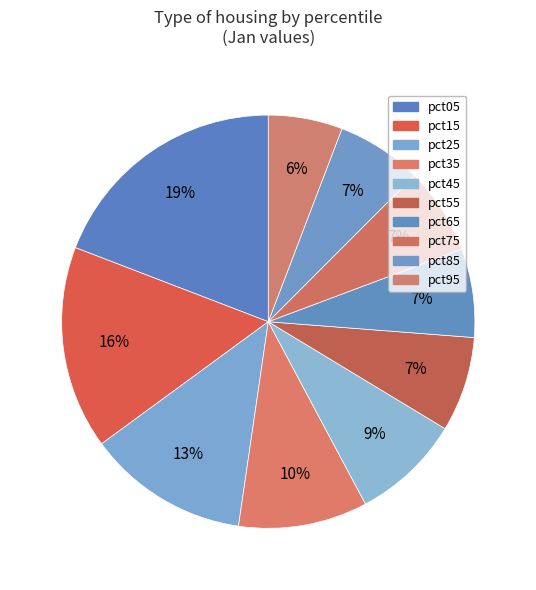

Do pct95 and pct75 together represent more than half of the pie?

No